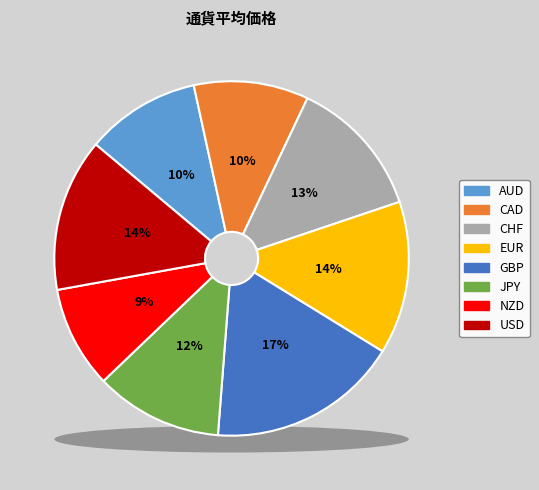

To the nearest percent, what portion does AUD represent?

10%